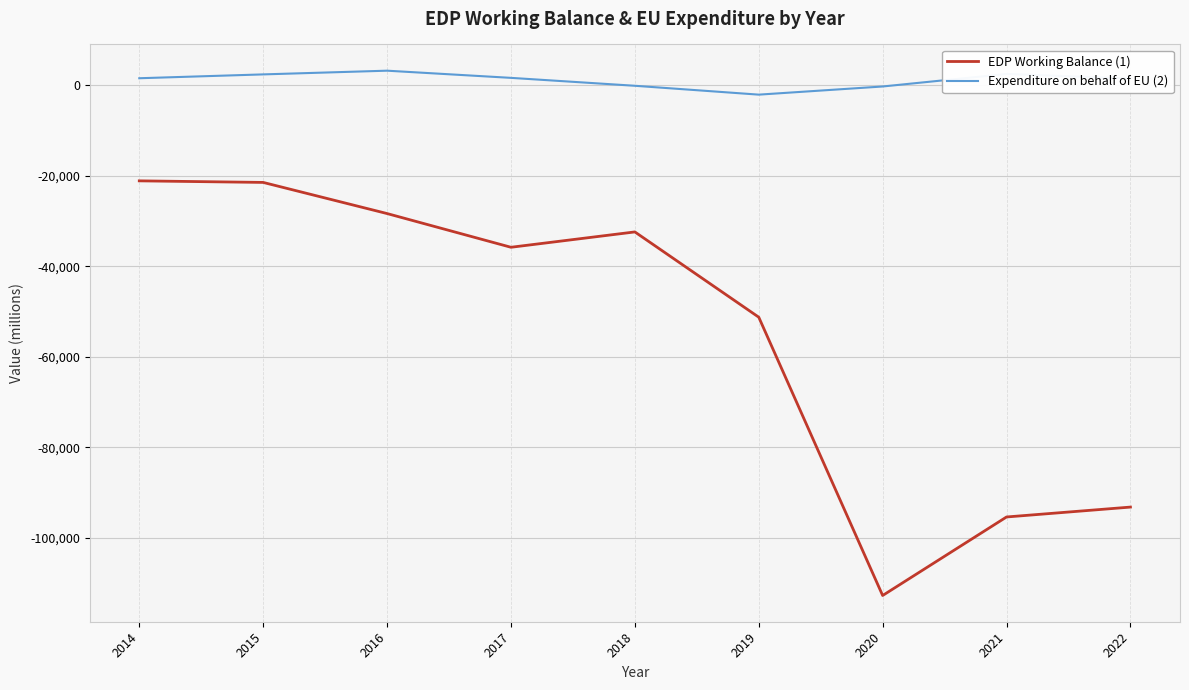

True or false: EDP Working Balance (1) and Expenditure on behalf of EU (2) intersect in this chart.

False